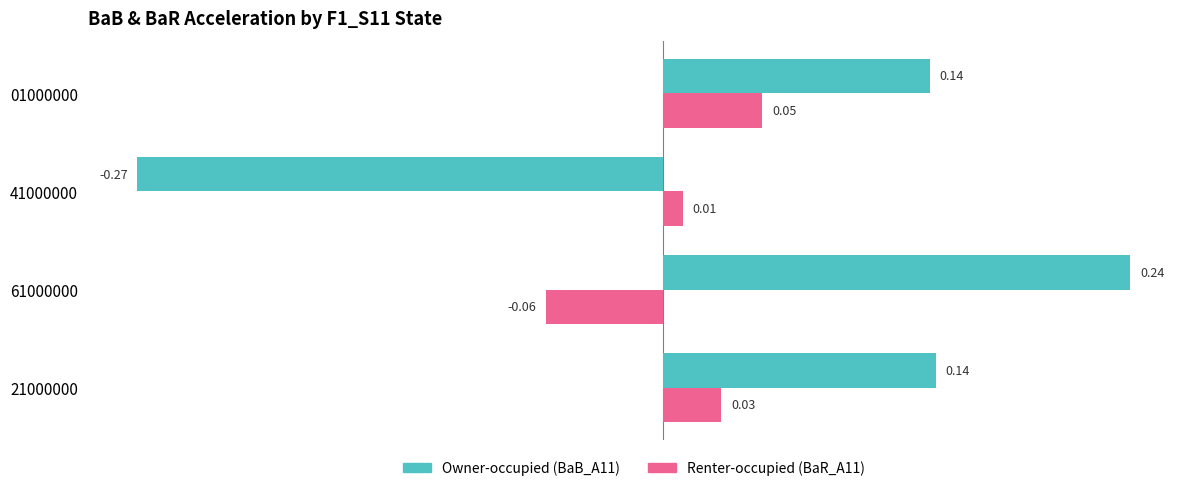

What is the spread (max minus min) of values at 61000000?

0.3